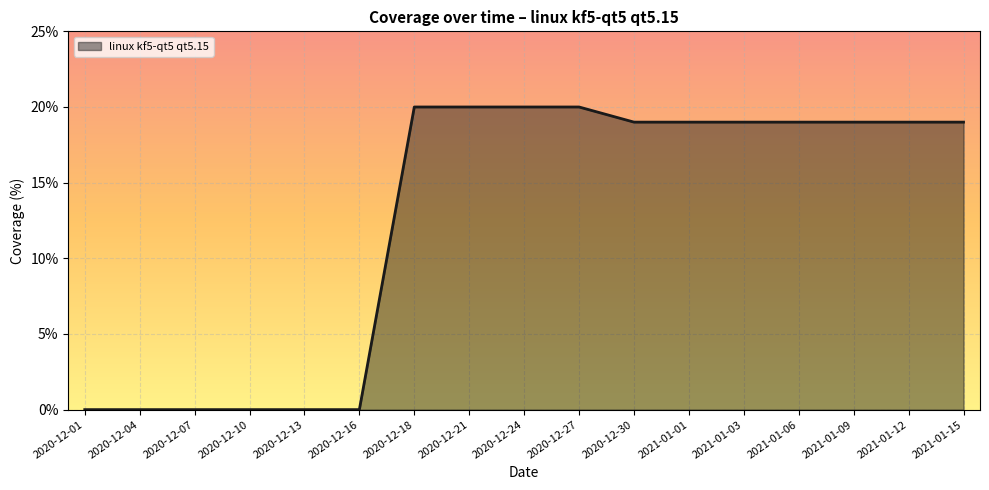

The value at 2021-01-09 is 19. True or false?

True